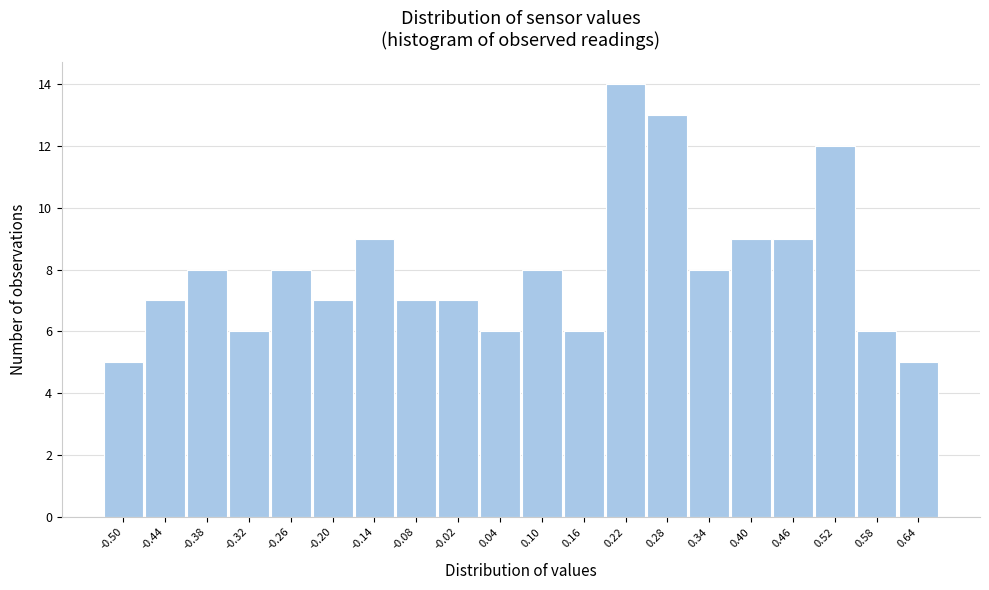

Reading left to right, extract all data points from this chart.

-0.50=5	-0.44=7	-0.38=8	-0.32=6	-0.26=8	-0.20=7	-0.14=9	-0.08=7	-0.02=7	0.04=6	0.10=8	0.16=6	0.22=14	0.28=13	0.34=8	0.40=9	0.46=9	0.52=12	0.58=6	0.64=5